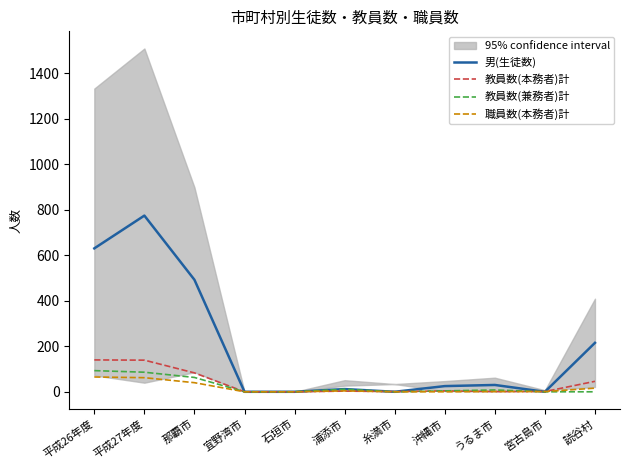

What is the difference between the maximum and minimum values in the 職員数(本務者)計 series?

65